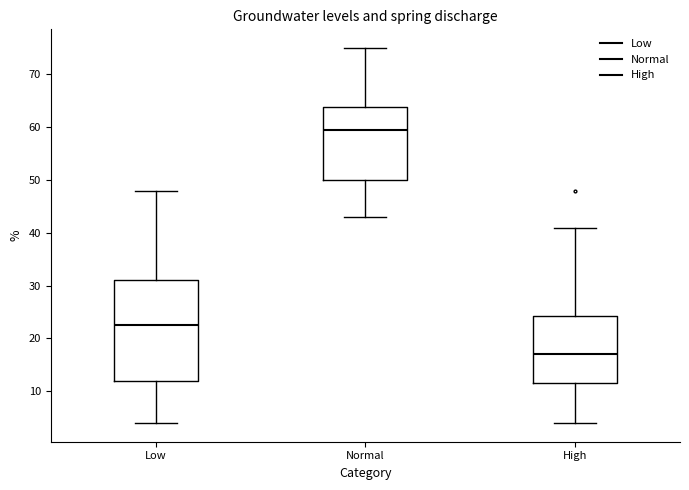

Where is the upper edge of the box for Normal on the y-axis? The values are not printed on the chart, so give them approximately, as read against the axis.

64